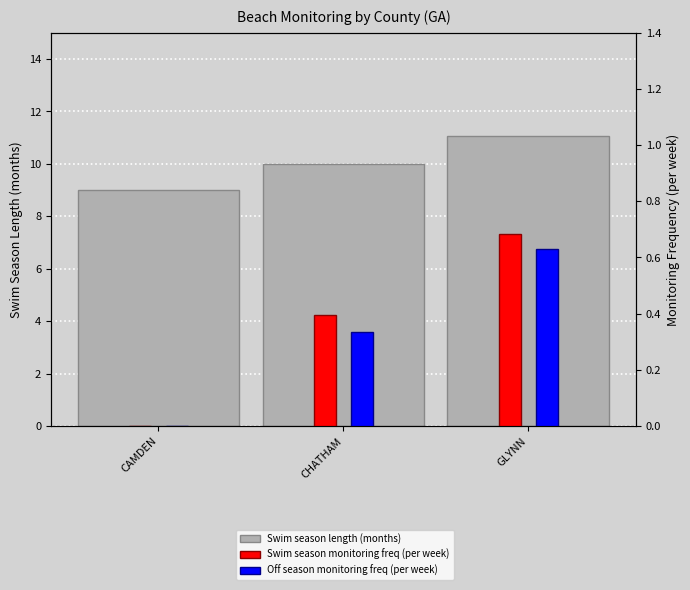

How many bars are there in total?

9